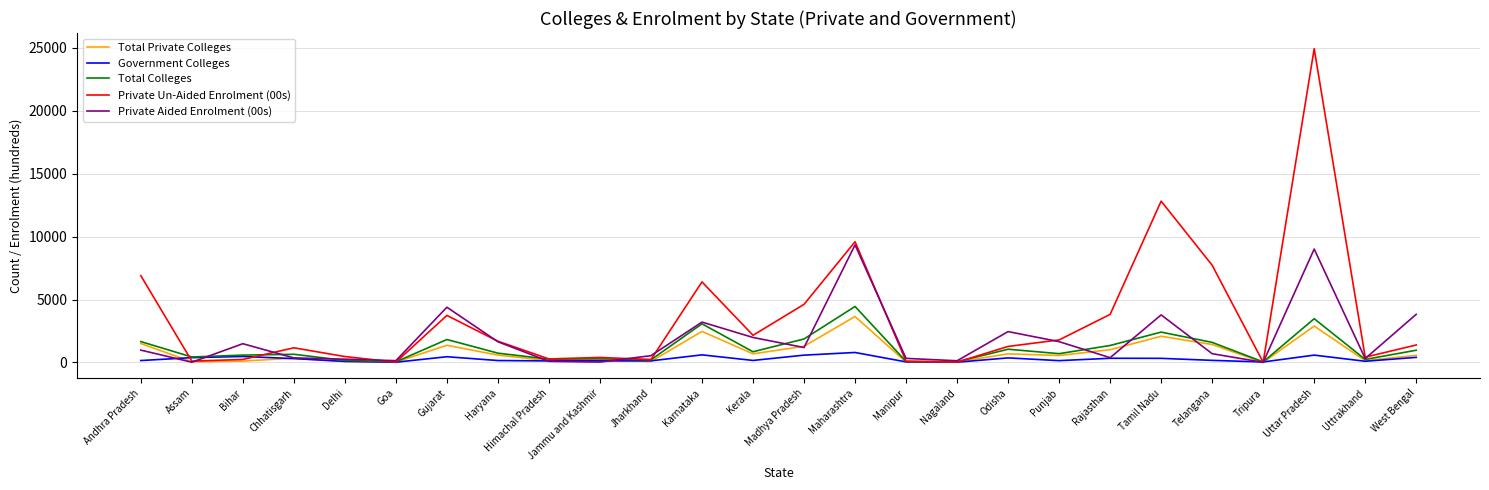

Which category has the highest value in the Private Un-Aided Enrolment (00s) series?

Uttar Pradesh